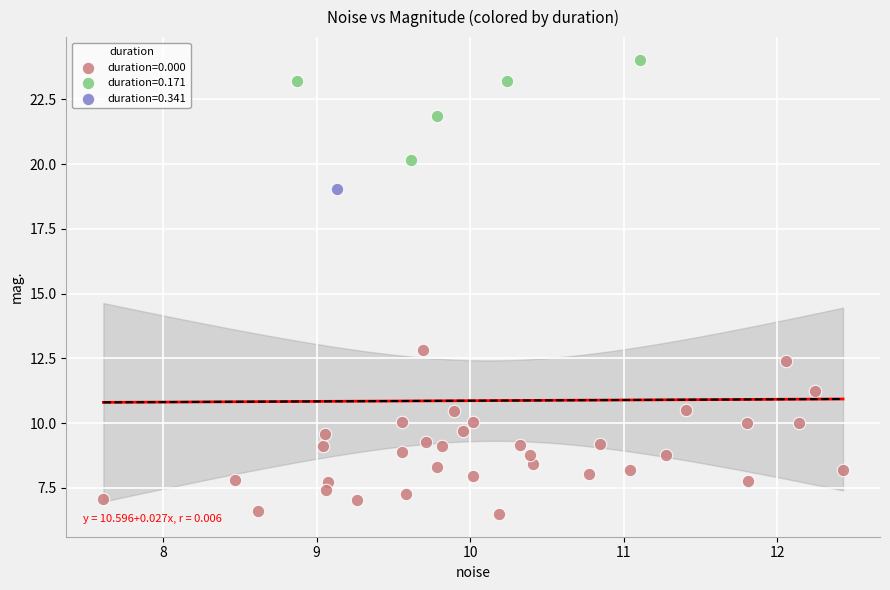

What are all the series names shown in the legend?

duration=0.000, duration=0.171, duration=0.341